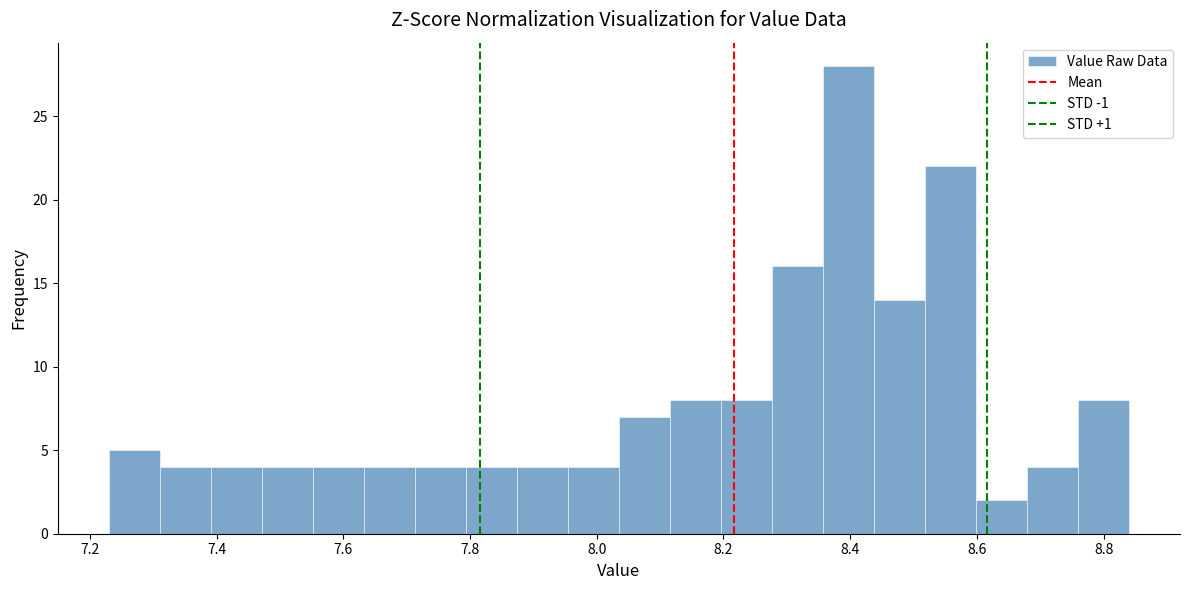

Reading left to right, list every bar in this chart as the range it spans on the x-axis followed by its height. Neither the bar edges nor the heights are printed on the chart, so give them approximately, as read against the axes.

7.24 to 7.32: 5
7.32 to 7.40: 4
7.40 to 7.48: 4
7.48 to 7.56: 4
7.56 to 7.64: 4
7.64 to 7.72: 4
7.72 to 7.80: 4
7.80 to 7.88: 4
7.88 to 7.96: 4
7.96 to 8.04: 4
8.04 to 8.12: 7
8.12 to 8.20: 8
8.20 to 8.28: 8
8.28 to 8.36: 16
8.36 to 8.44: 28
8.44 to 8.52: 14
8.52 to 8.60: 22
8.60 to 8.68: 2
8.68 to 8.76: 4
8.76 to 8.84: 8